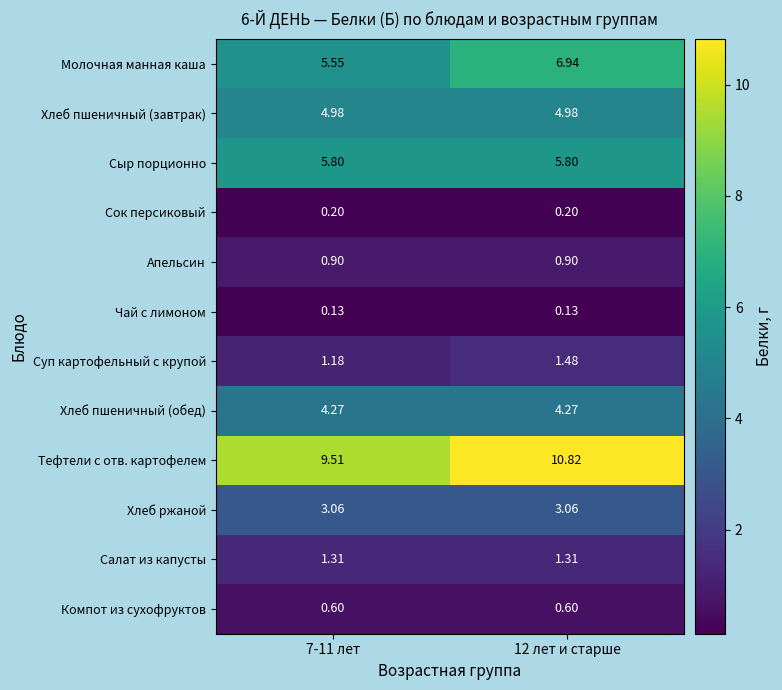

Rank the series by their maximum value, from highest to lowest.

Тефтели с отв. картофелем, Молочная манная каша, Сыр порционно, Хлеб пшеничный (завтрак), Хлеб пшеничный (обед), Хлеб ржаной, Суп картофельный с крупой, Салат из капусты, Апельсин, Компот из сухофруктов, Сок персиковый, Чай с лимоном